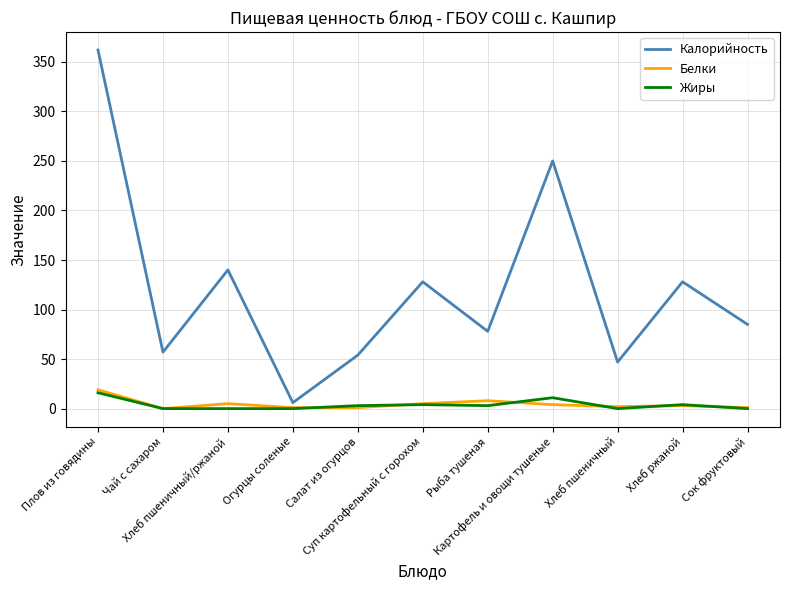

Where is Белки nearest to the value 9?

Рыба тушеная